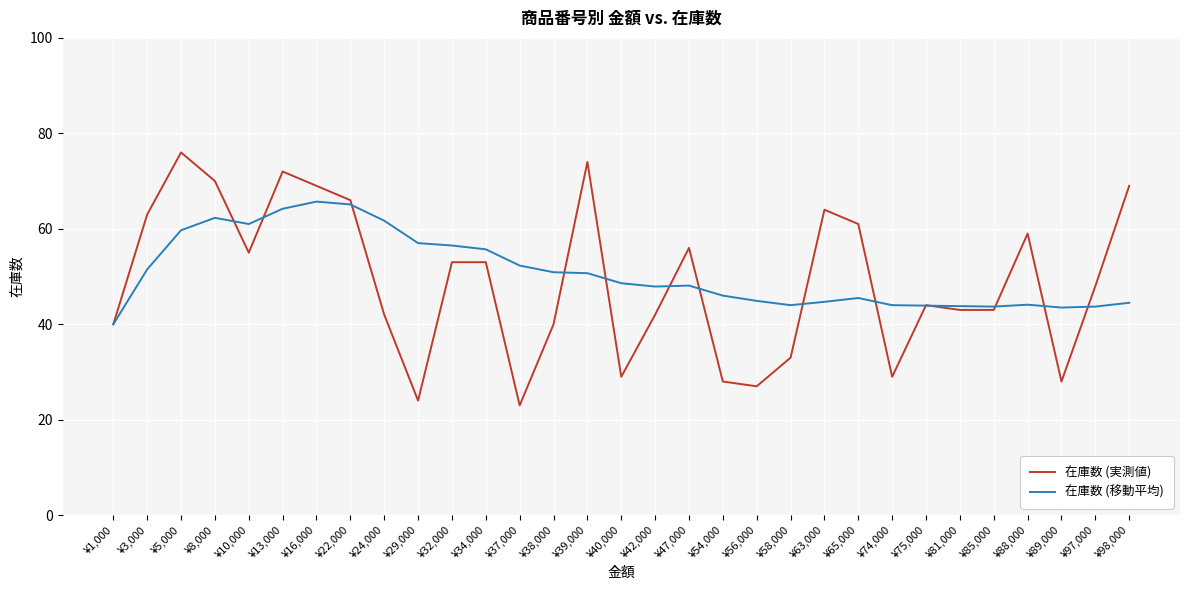

Read the 在庫数 (移動平均) value at ¥85,000.

43.7